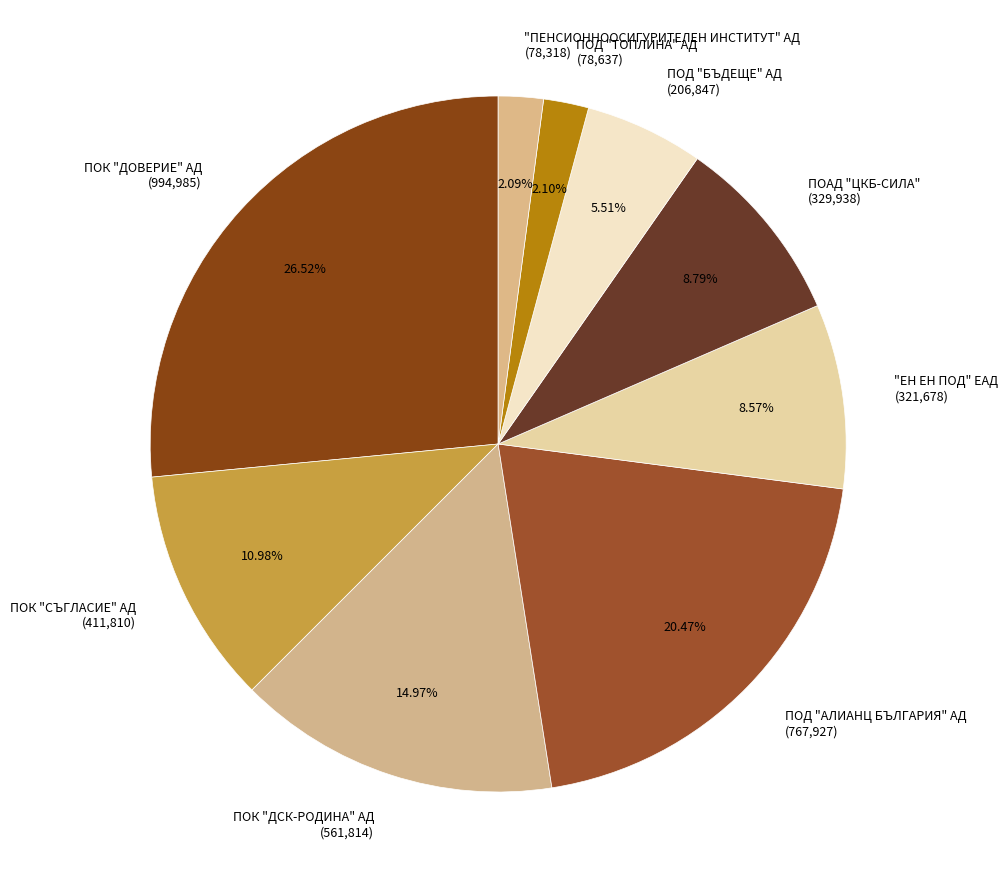

To the nearest percent, what is the average slice percentage?

11%